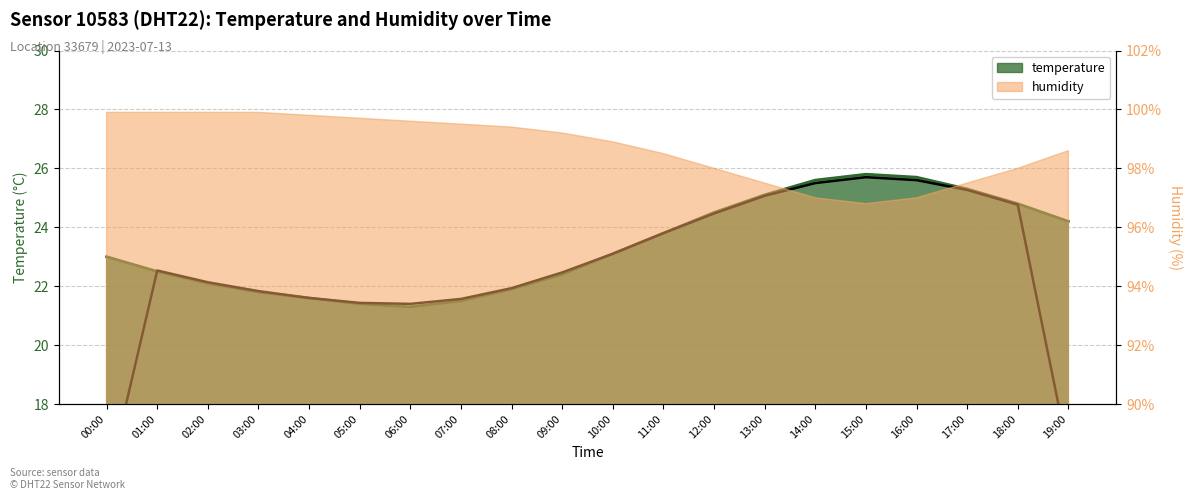

Which series has the widest spread of values?

temperature